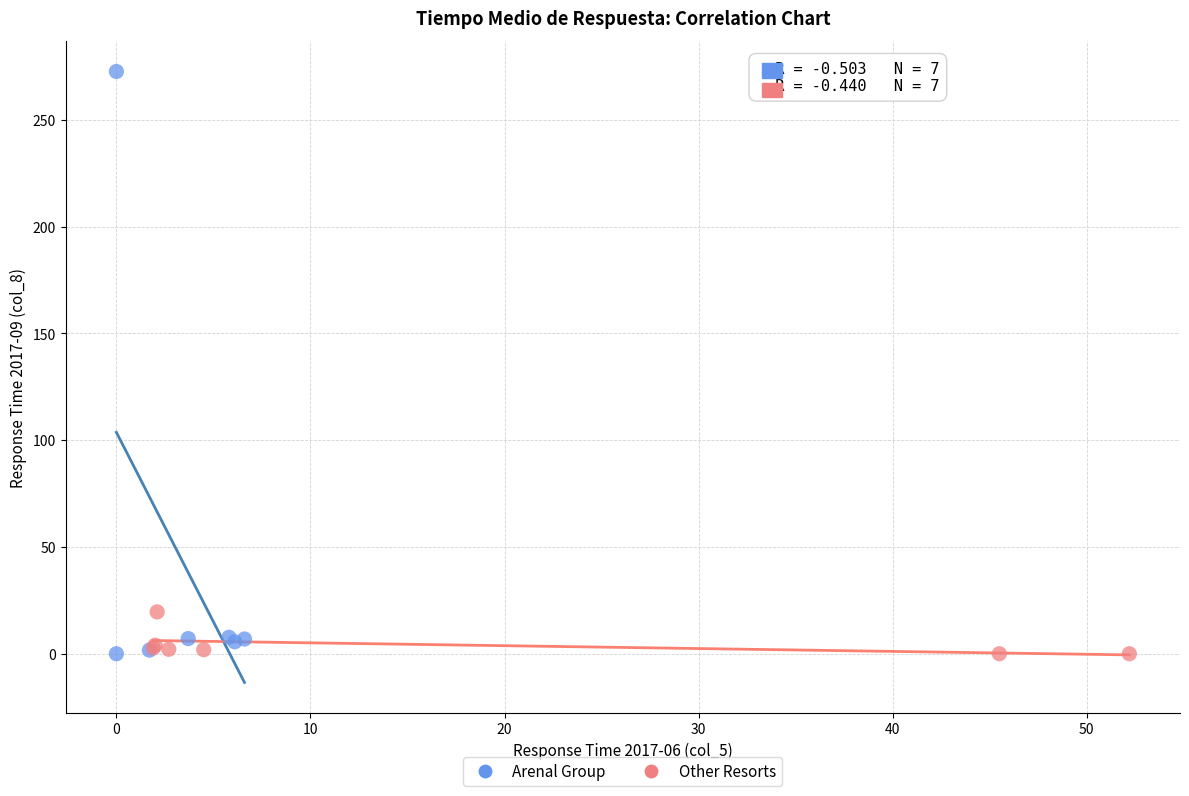

Which series reaches the maximum Y coordinate?

Arenal Group